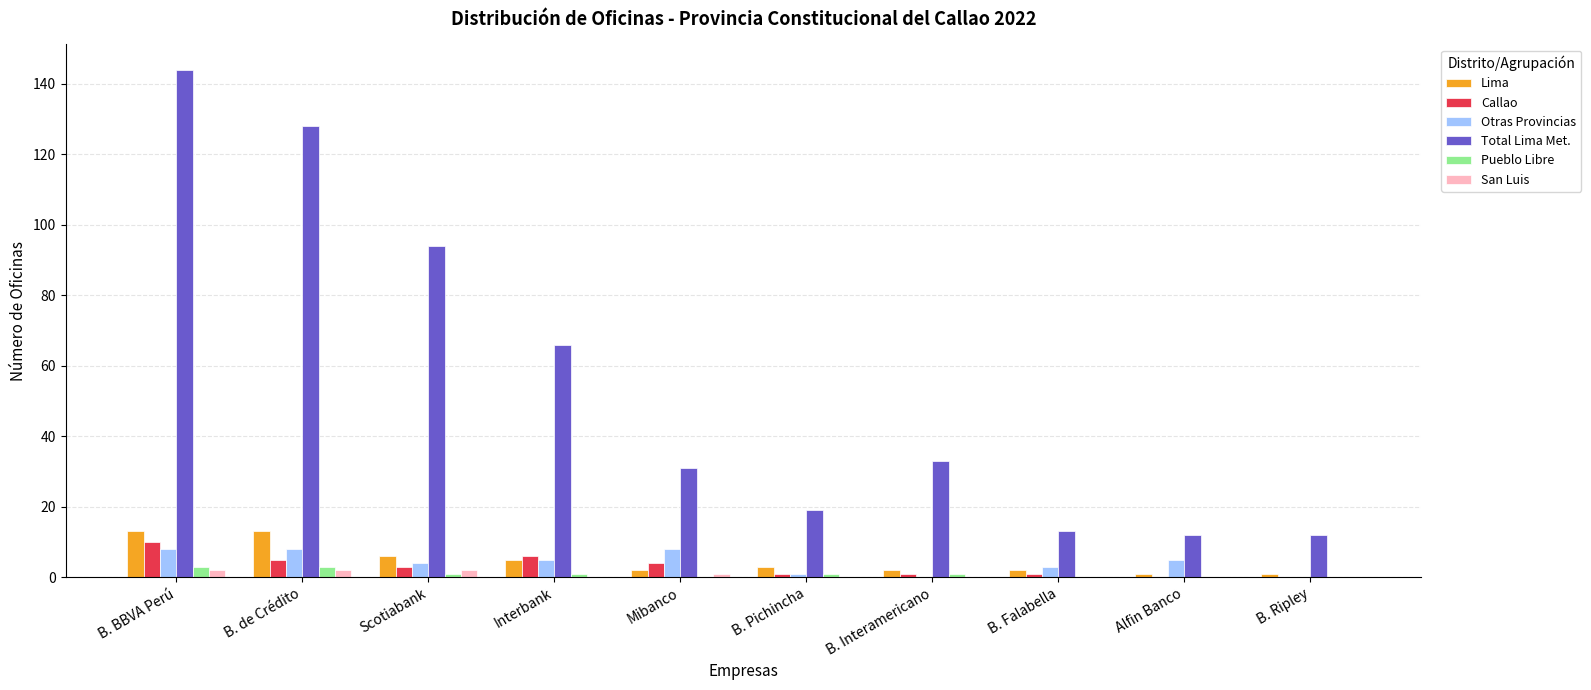

Reading left to right, what are all the values shown in this chart?

Lima: 13	13	6	5	2	3	2	2	1	1
Callao: 10	5	3	6	4	1	1	1	0	0
Otras Provincias: 8	8	4	5	8	1	0	3	5	0
Total Lima Met.: 144	128	94	66	31	19	33	13	12	12
Pueblo Libre: 3	3	1	1	0	1	1	0	0	0
San Luis: 2	2	2	0	1	0	0	0	0	0